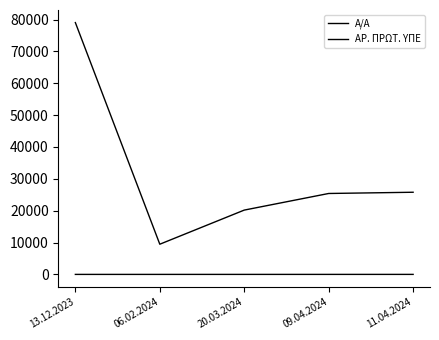

Does the chart have visible grid lines?

No